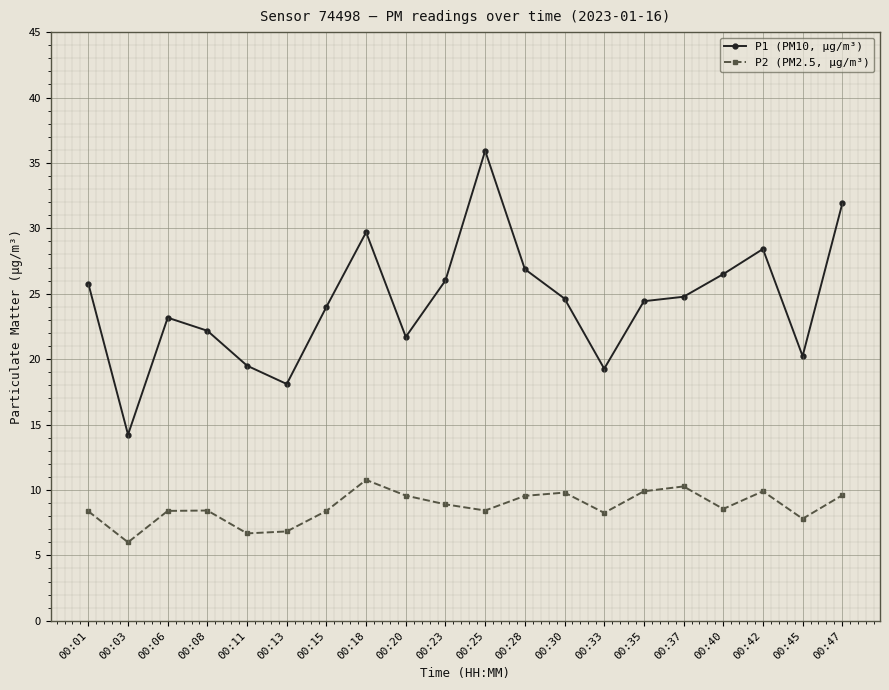

The value of P2 (PM2.5, µg/m³) at 00:40 is 8.6. True or false?

True